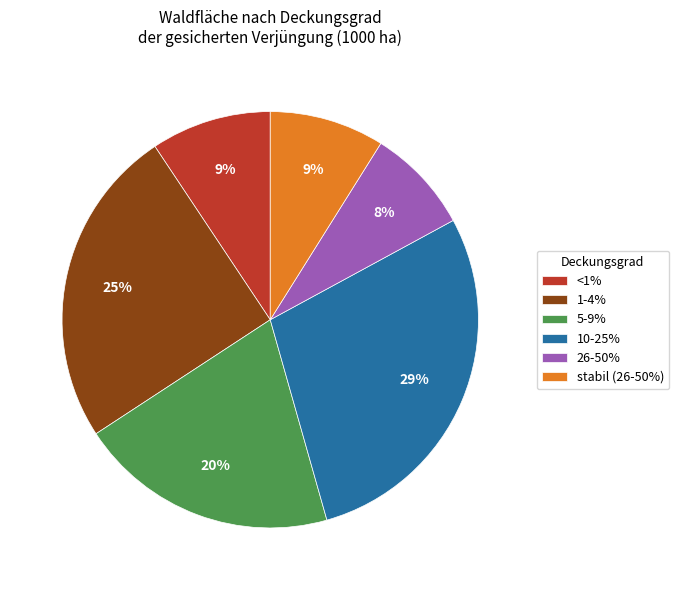

Which slice is the largest?

10-25%